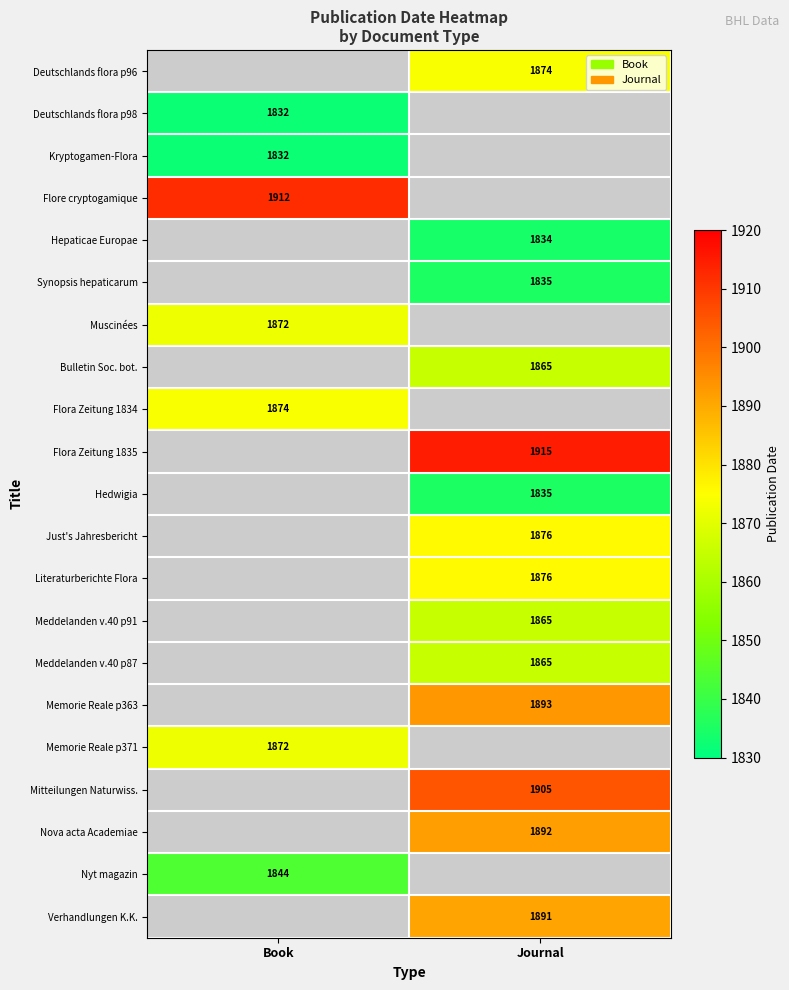

Is the value of Nova acta Academiae at Journal greater than the value of Flora Zeitung 1834 at Book?

Yes